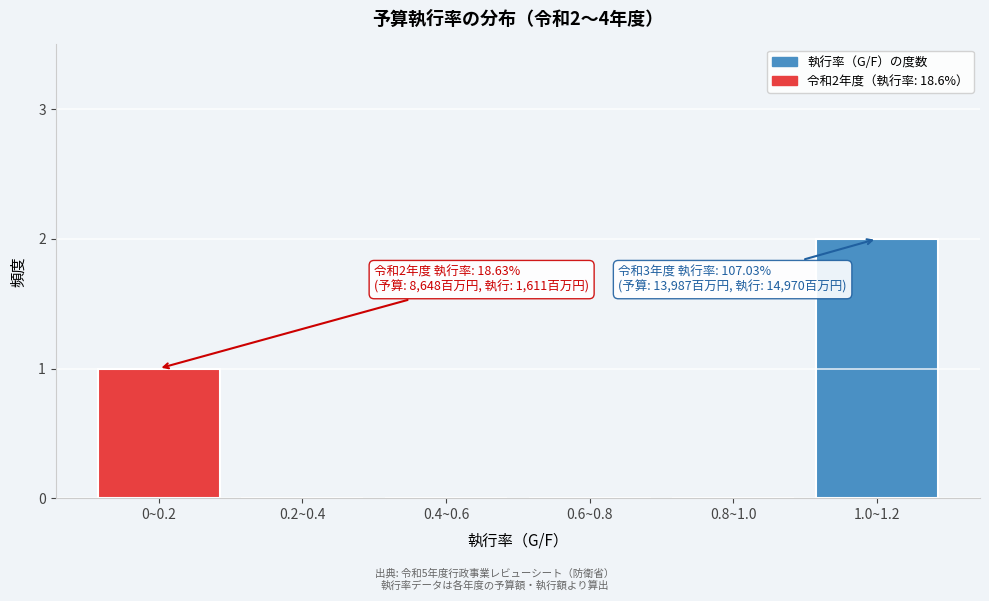

Reading right to left, extract all data points from this chart.

1.0~1.2=2	0.8~1.0=0	0.6~0.8=0	0.4~0.6=0	0.2~0.4=0	0~0.2=1